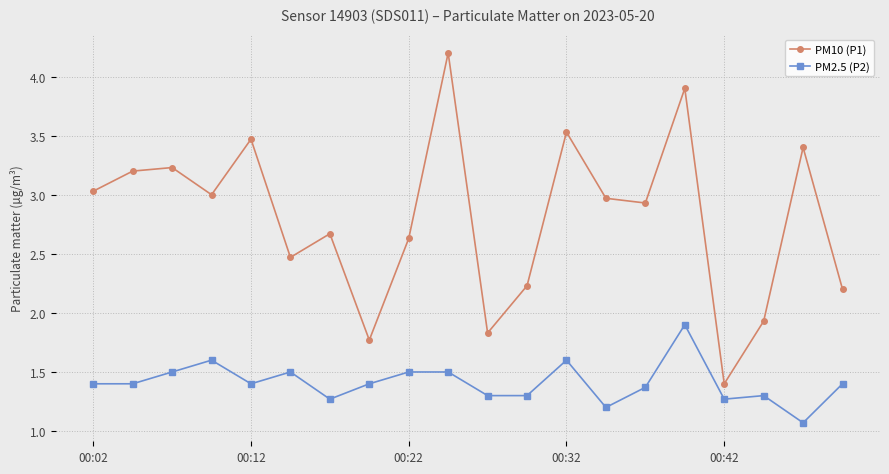

What is the difference between the maximum and second lowest values in the PM10 (P1) series?

2.4